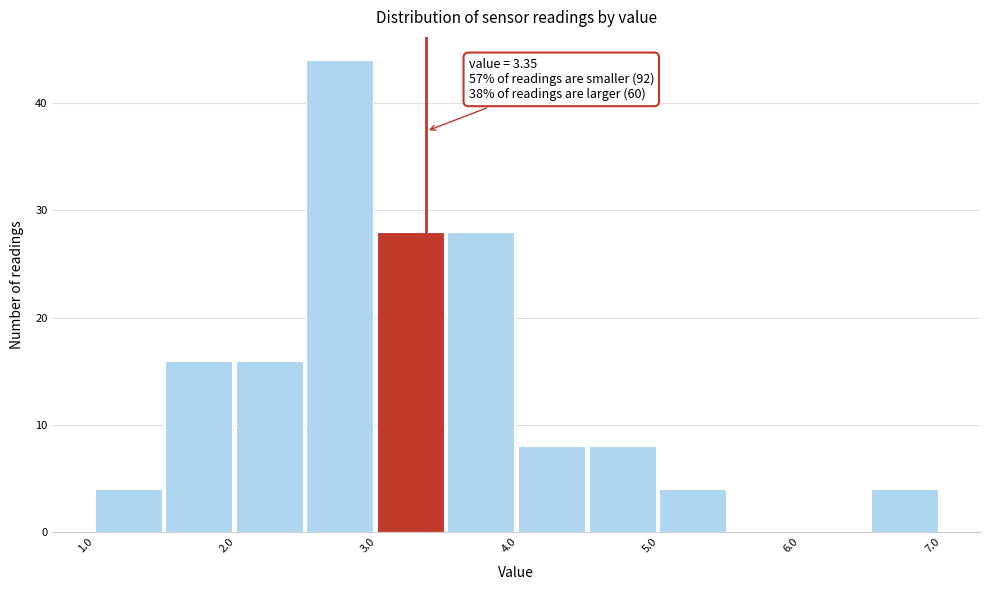

Over which range of the x-axis is the bar tallest?

2.5 to 3.0